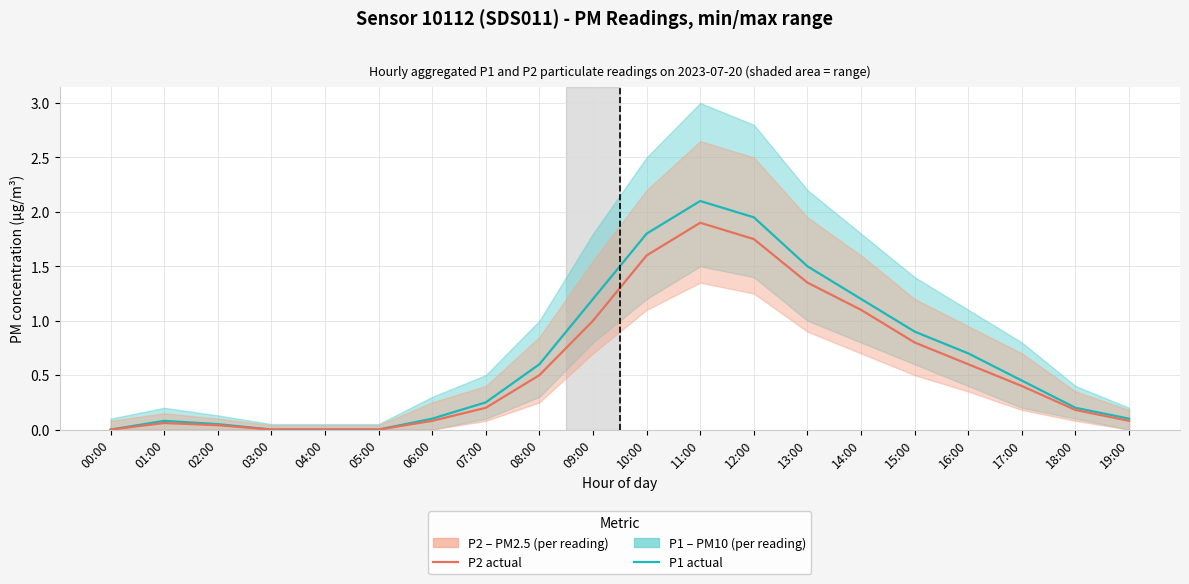

True or false: P1 (PM10) has a value of 0.3 at 18:00.

False